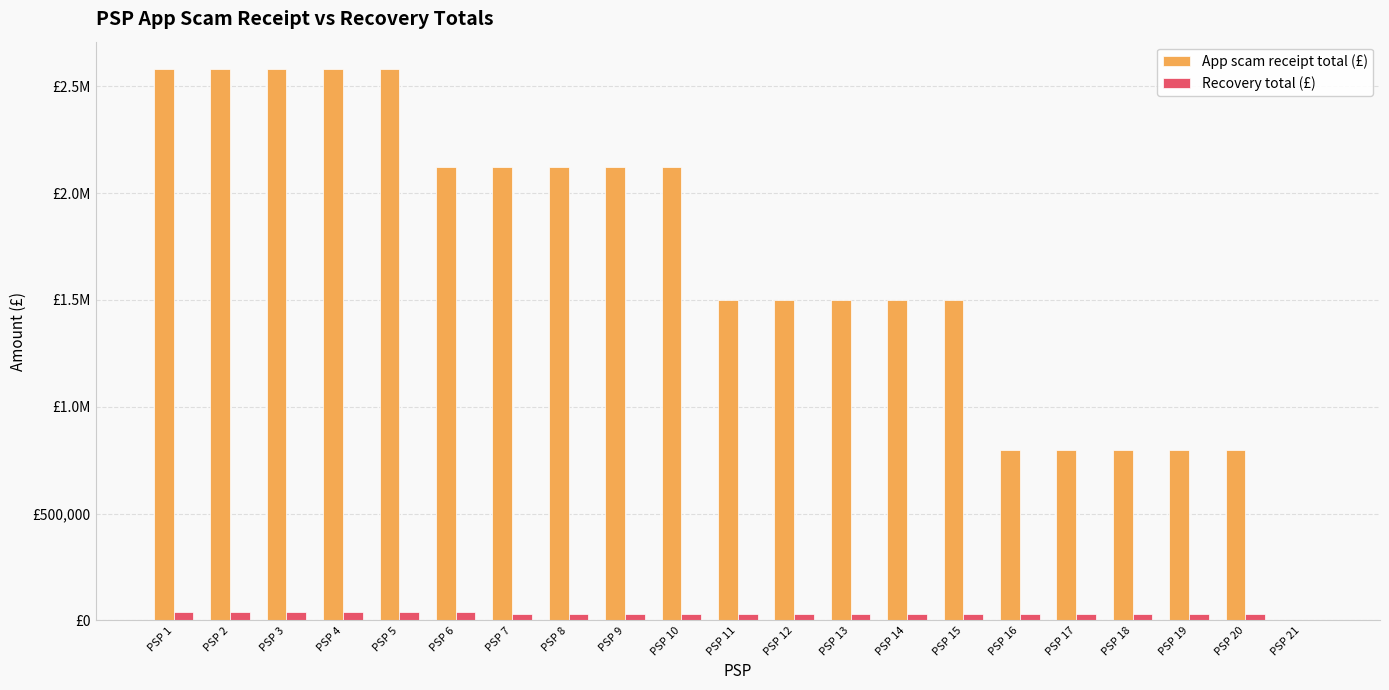

What is the difference between the highest and lowest values at PSP 19?

770000